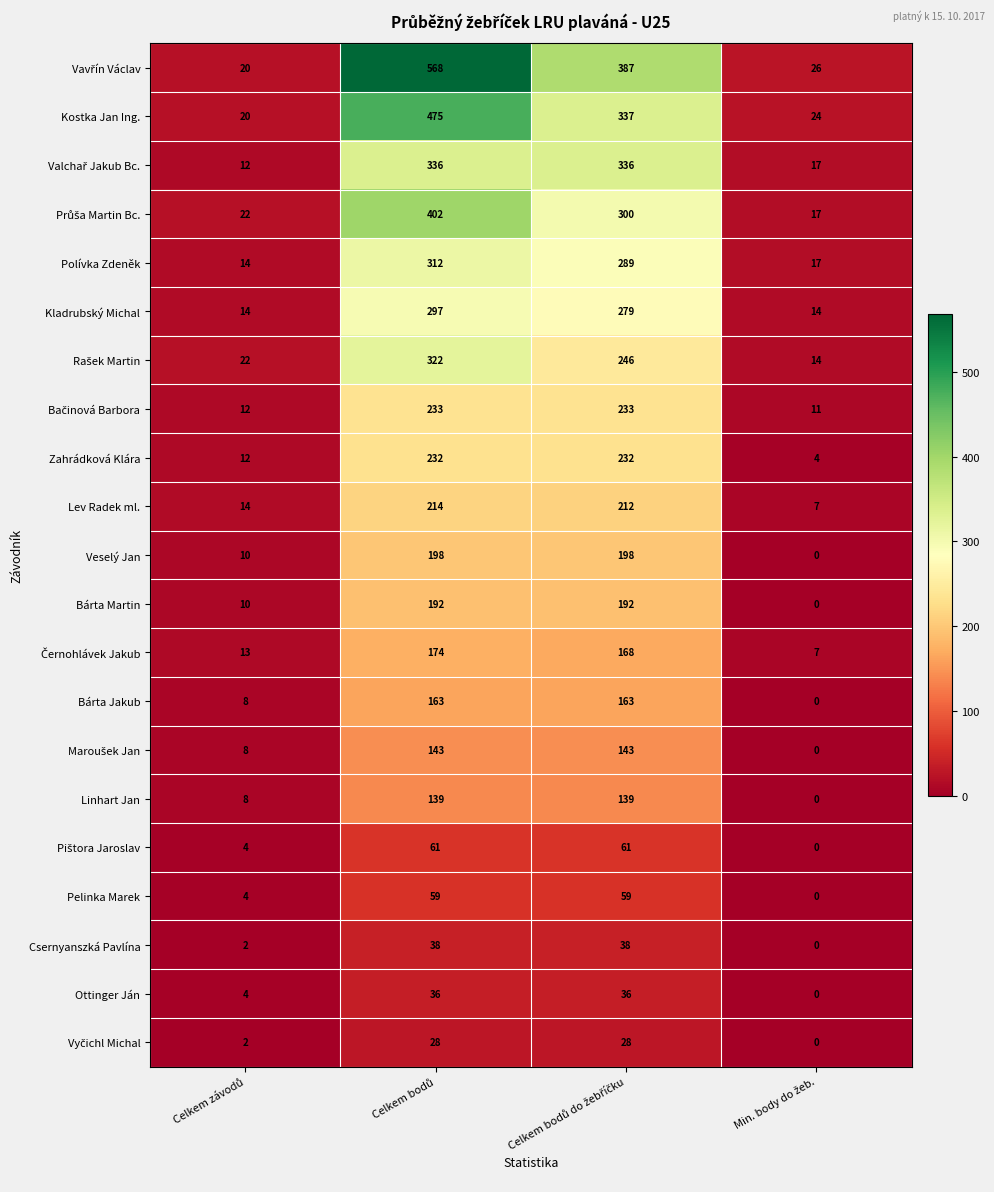

What is the greatest value displayed?

568